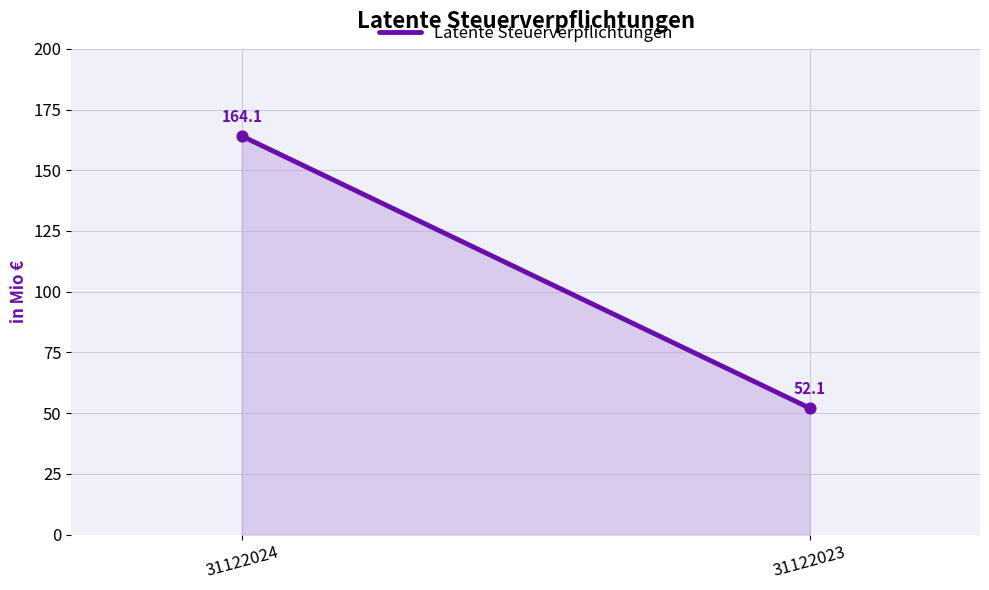

What is the average Y value?

108.1